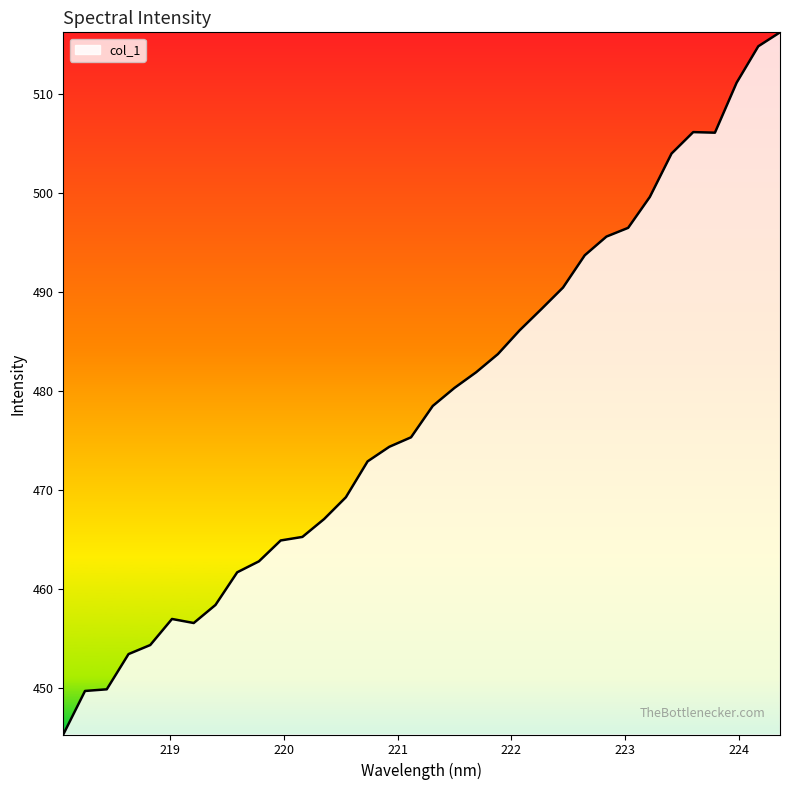

What is the difference between the maximum and minimum values?

71.0